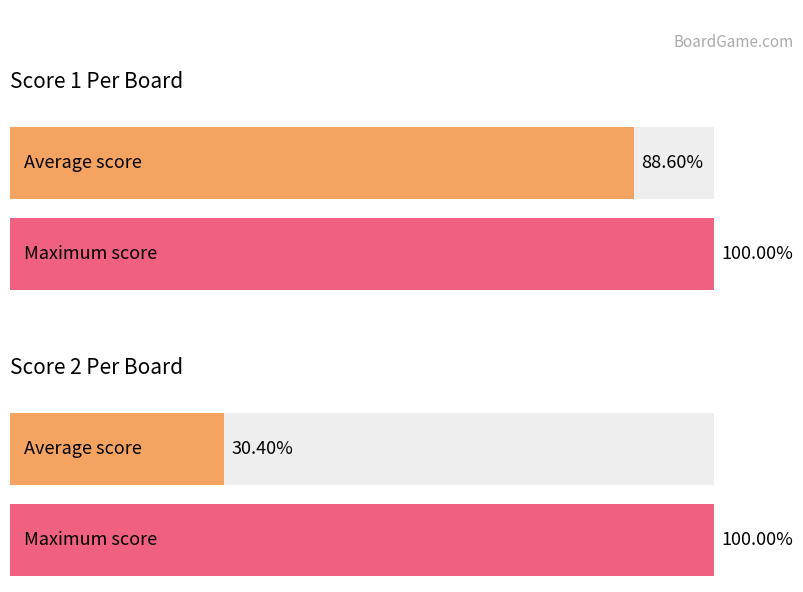

Does the chart contain any negative values?

No